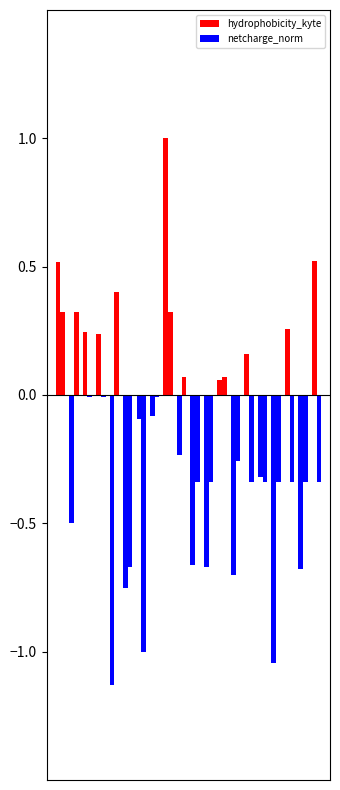

How many series are shown in this chart?

4